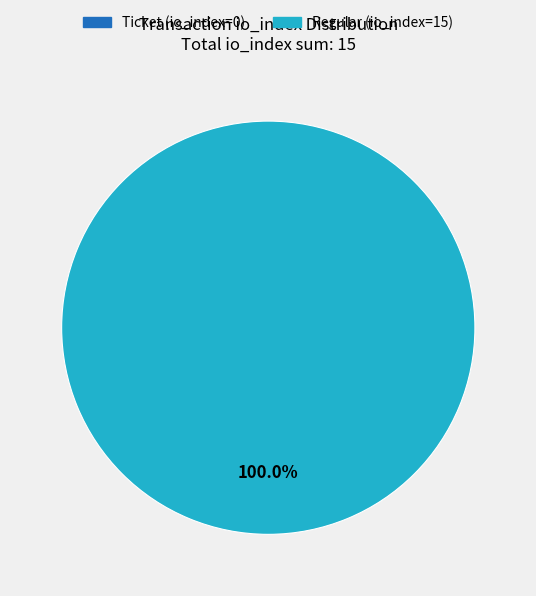

Rank the categories by value from lowest to highest.

Ticket (io_index=0), Regular (io_index=15)